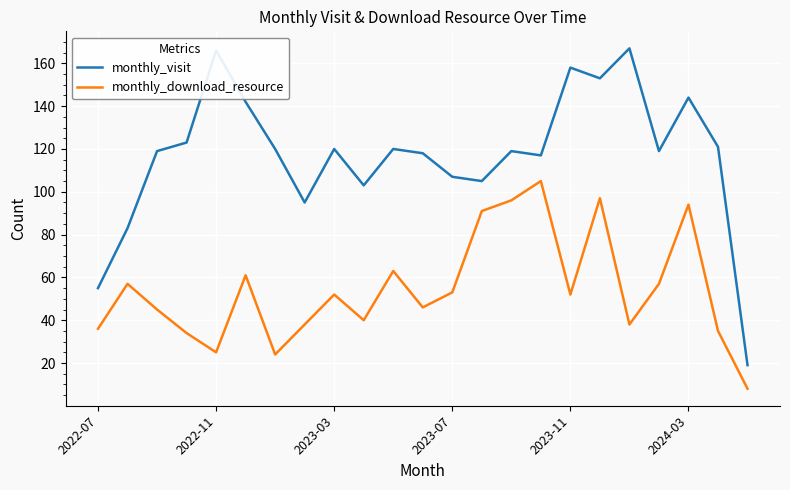

List the series in order of their overall mean, lowest first.

monthly_download_resource, monthly_visit